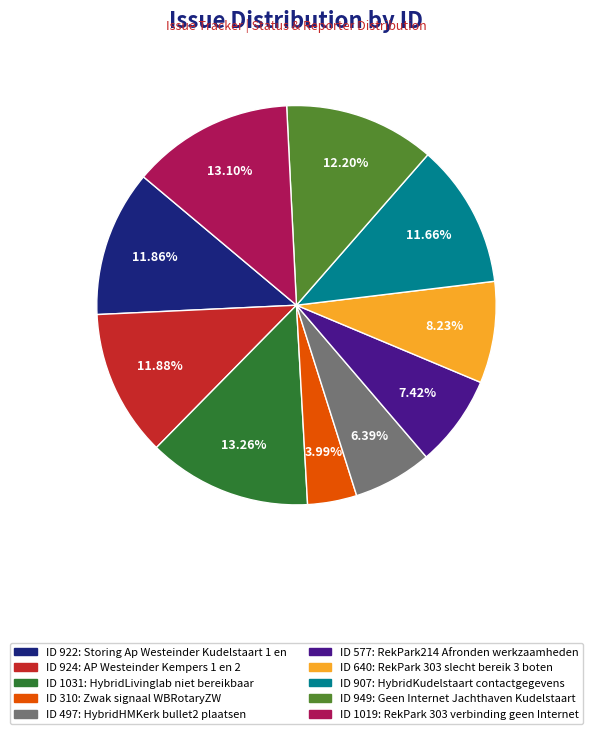

Is there a majority slice in this chart?

No